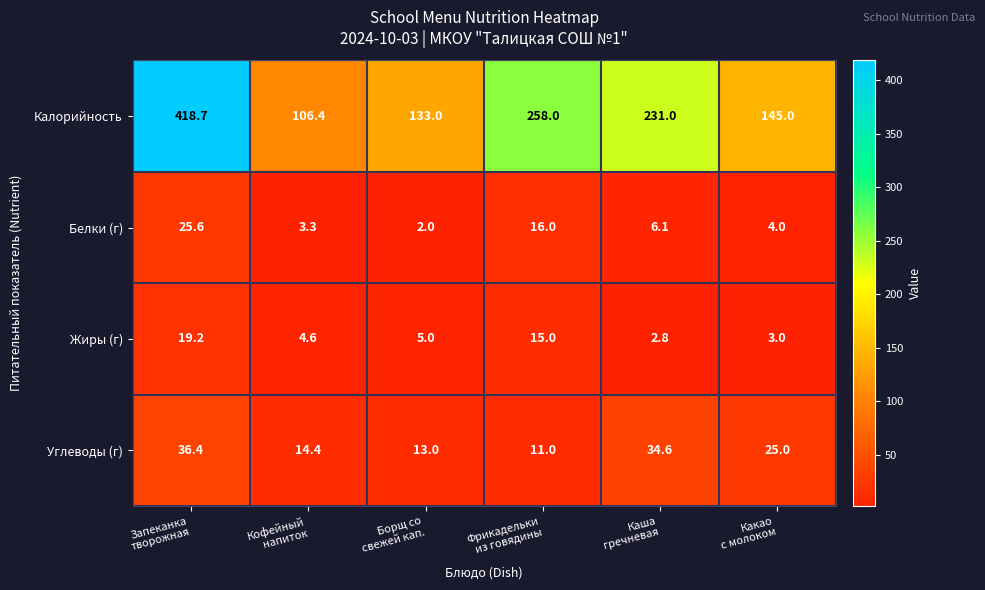

What is the sum of all Белки (г) values?

57.0